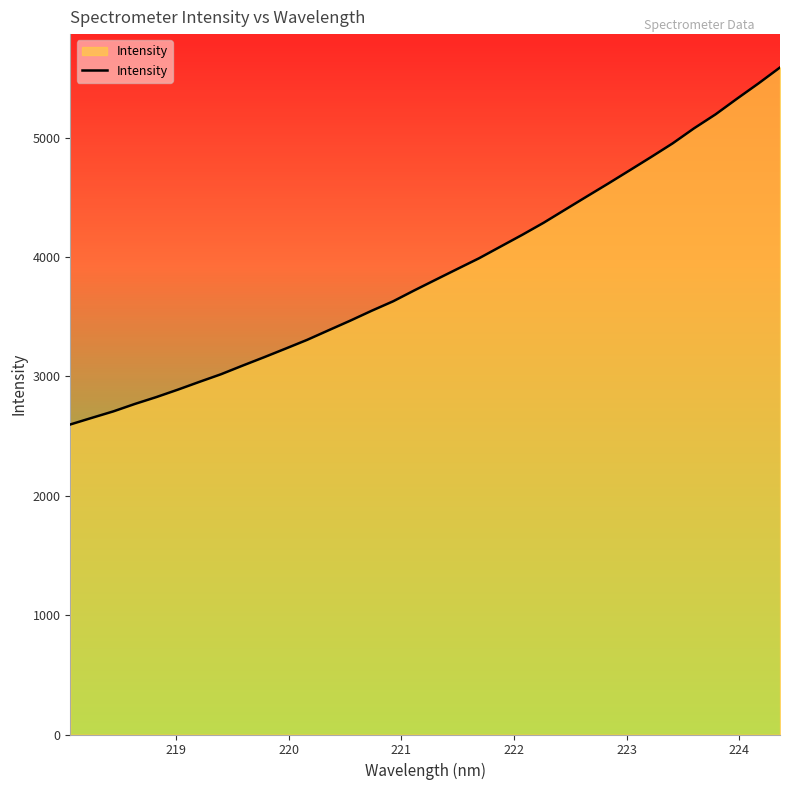

What is the difference between the maximum and minimum values?

2990.7